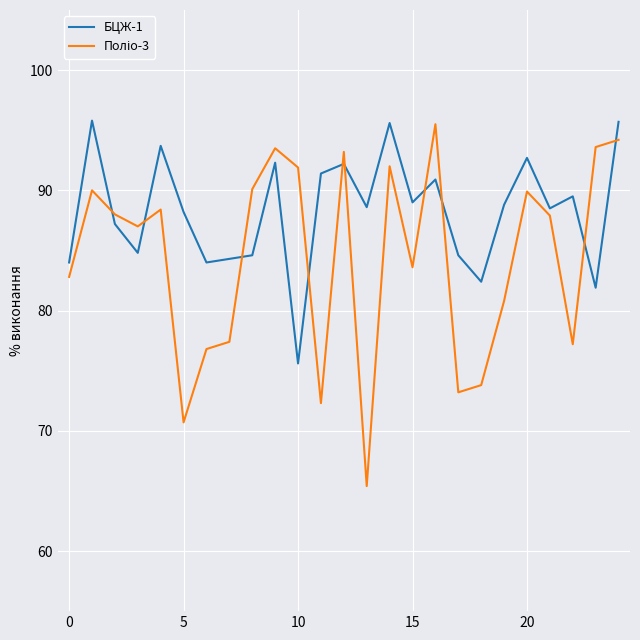

What is the difference between the maximum and minimum values in the БЦЖ-1 series?

20.2